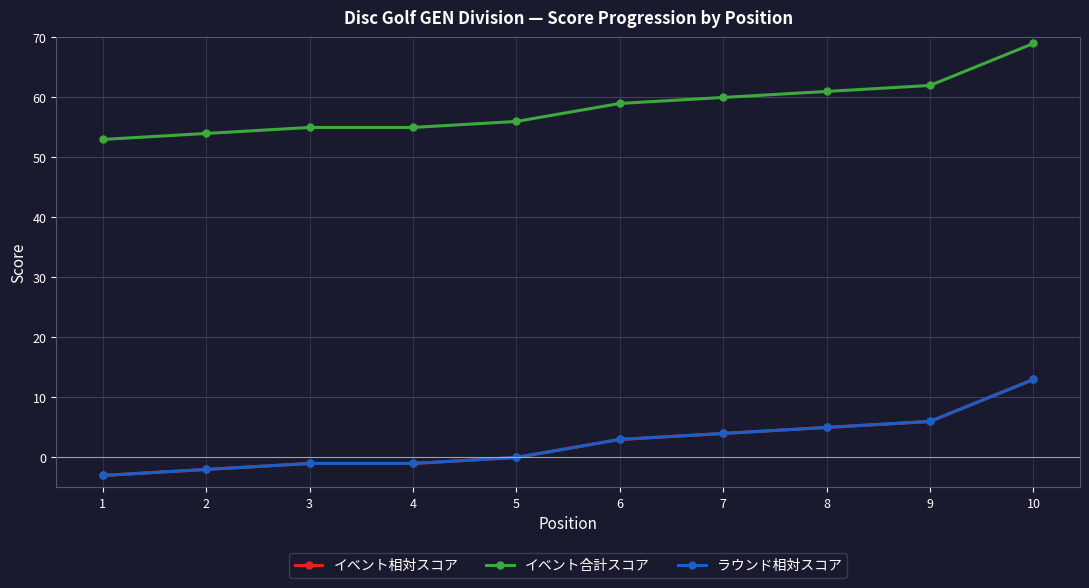

Is this an area chart (filled region under the line)?

No